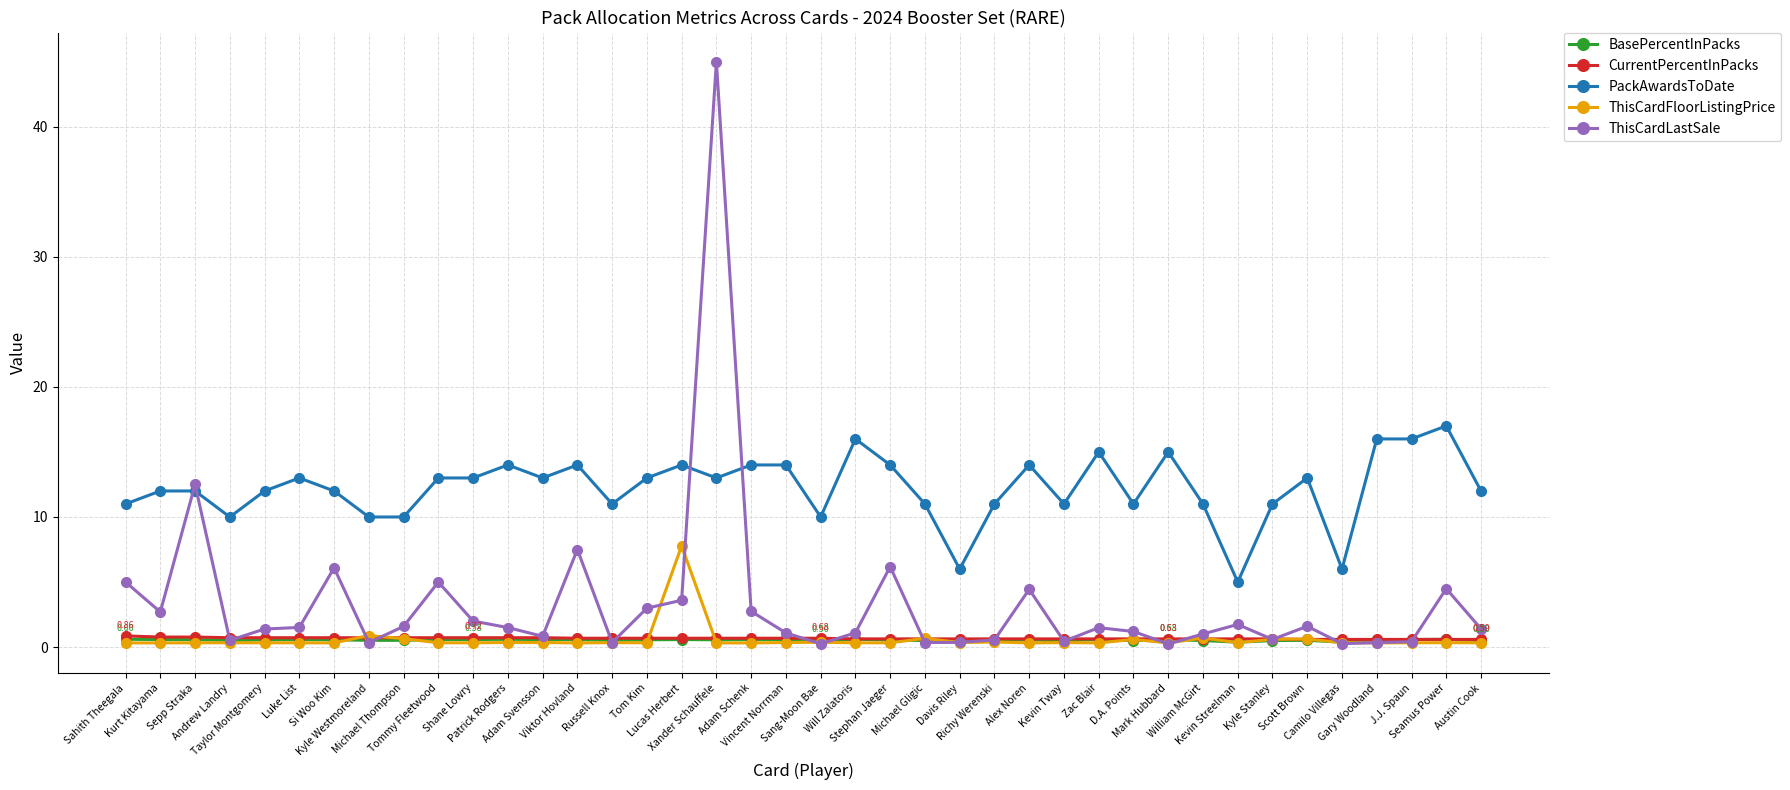

What is the value of the ThisCardFloorListingPrice point at the 18th from the left?

0.3